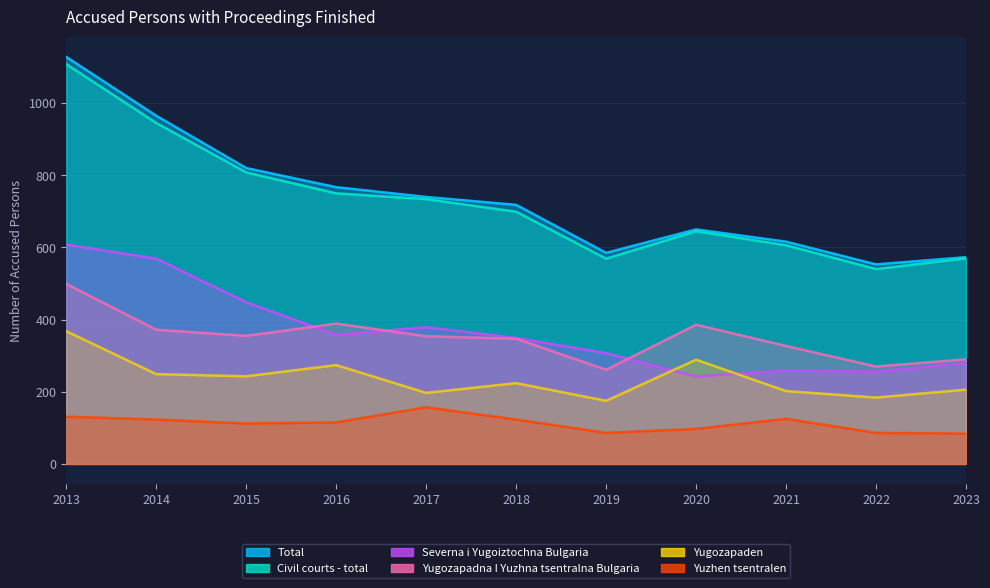

Where is Yugozapadna I Yuzhna tsentralna Bulgaria nearest to the value 380?

2020